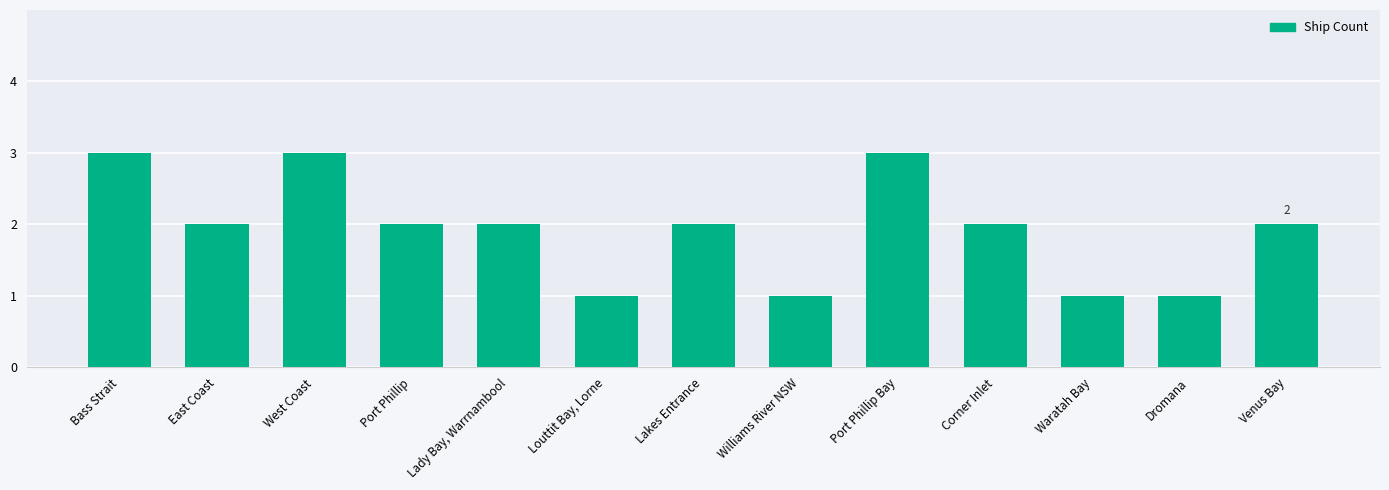

What is the difference between the values at Venus Bay and Williams River NSW?

1